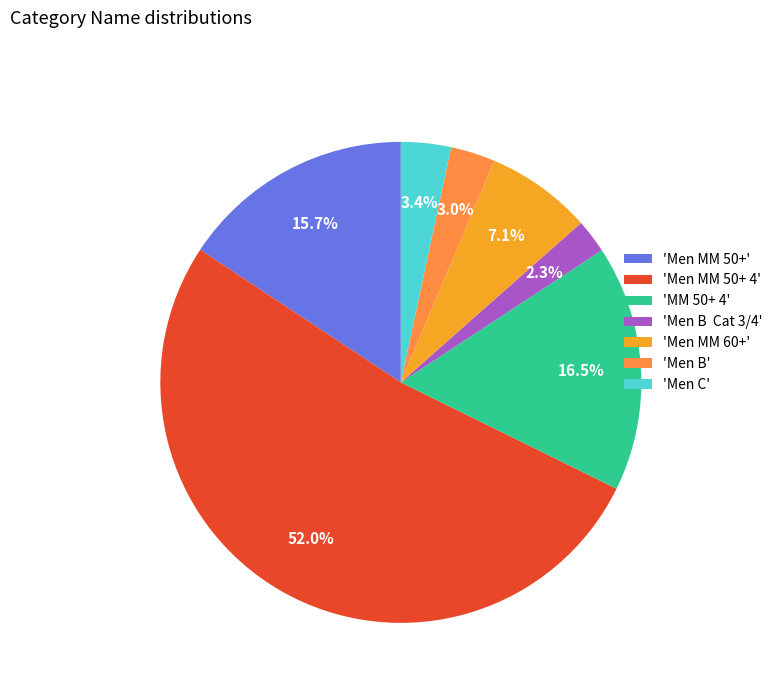

How many segments does this pie chart have?

7